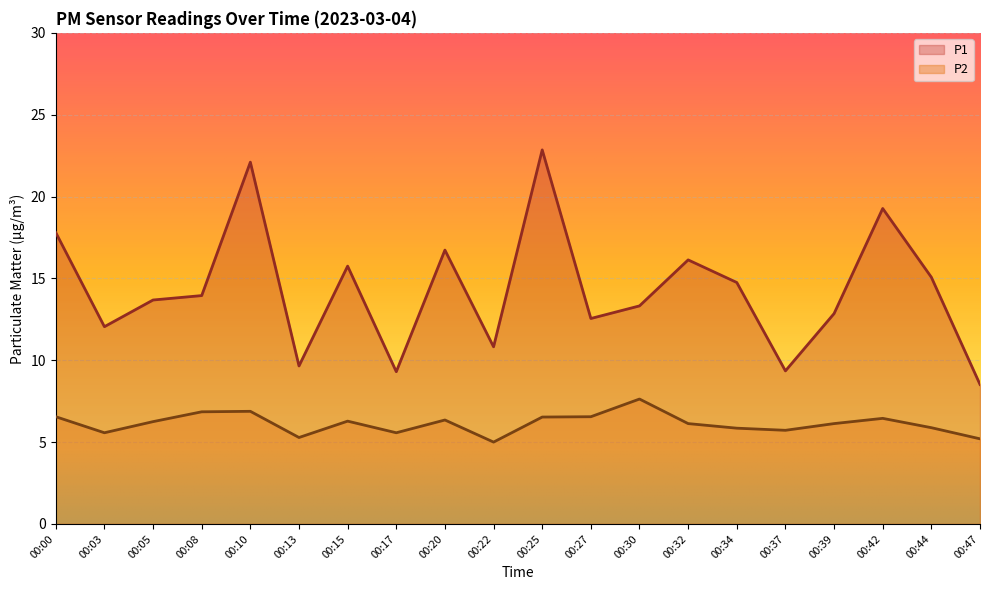

Rank the categories by P1 value from highest to lowest.

00:25, 00:10, 00:42, 00:00, 00:20, 00:32, 00:15, 00:44, 00:34, 00:08, 00:05, 00:30, 00:39, 00:27, 00:03, 00:22, 00:13, 00:37, 00:17, 00:47